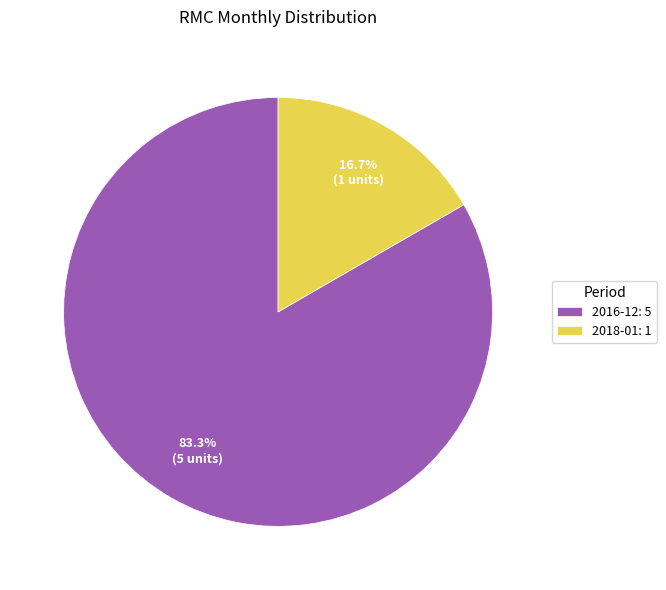

Between 2018-01 and 2016-12, which is larger?

2016-12